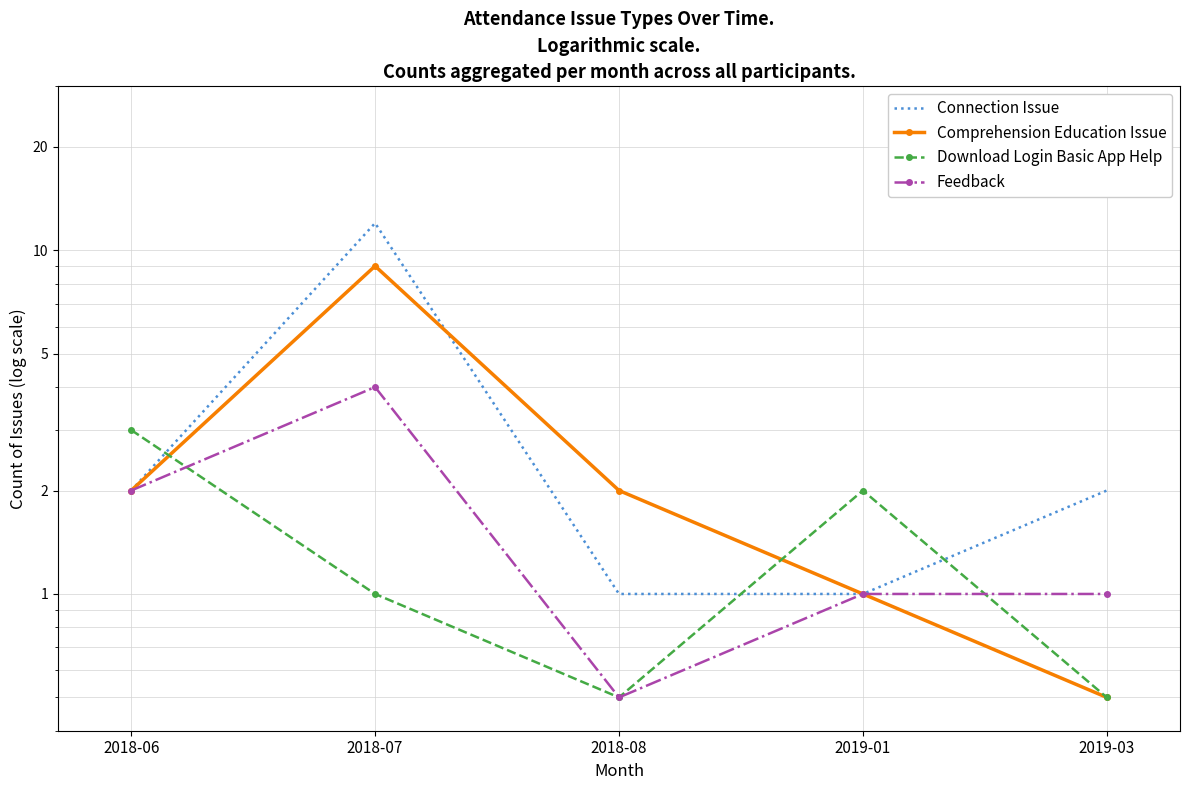

The Feedback series shows 2.0 at 2018-06. True or false?

True